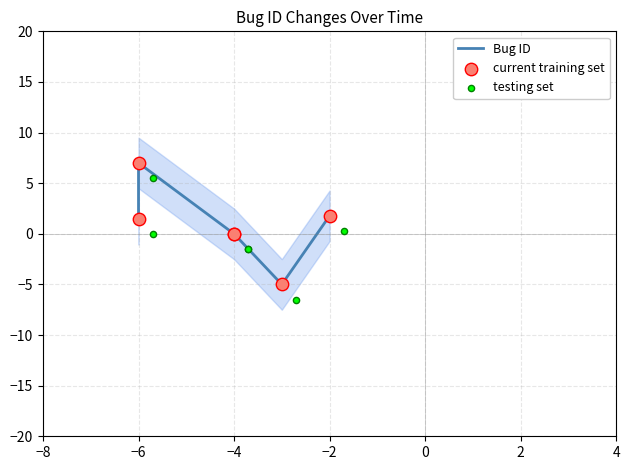

Is the value of Bug ID at −6 greater than the value of current training set at −2?

No